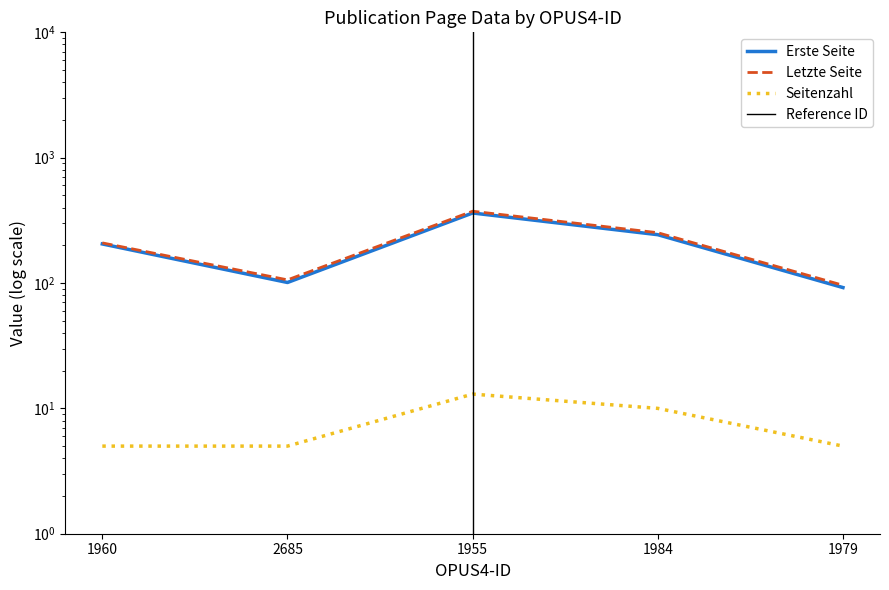

How many lines are shown in the chart?

3